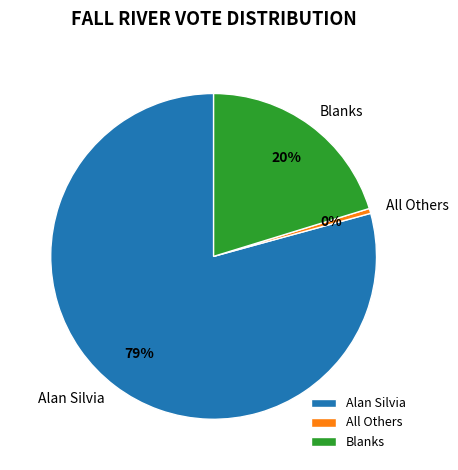

To the nearest percent, what is the average slice percentage?

33%